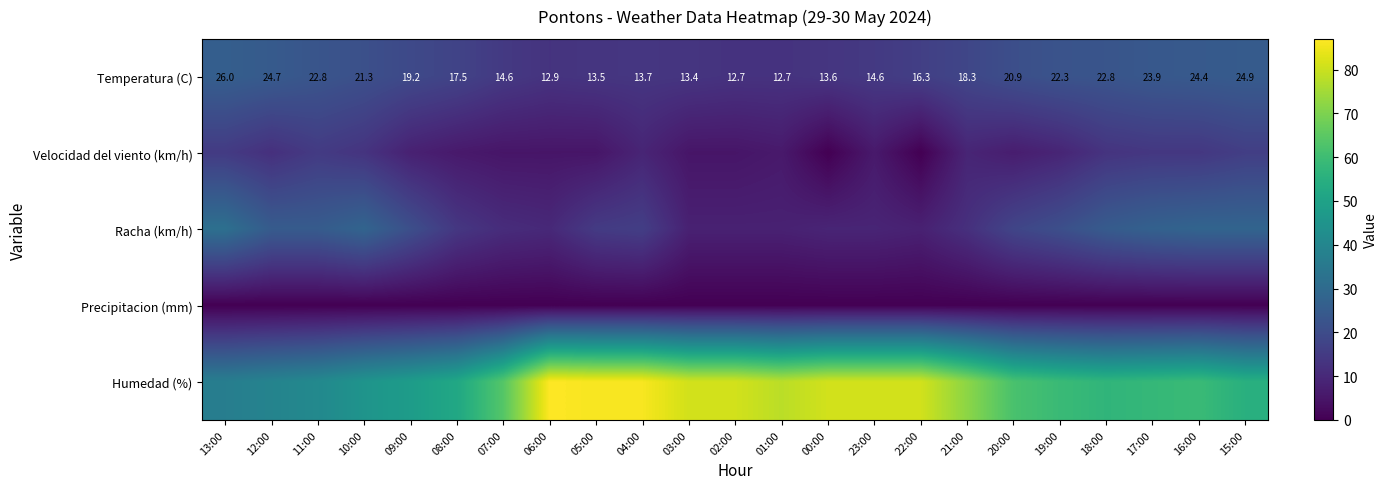

Count the number of data series in this chart.

5